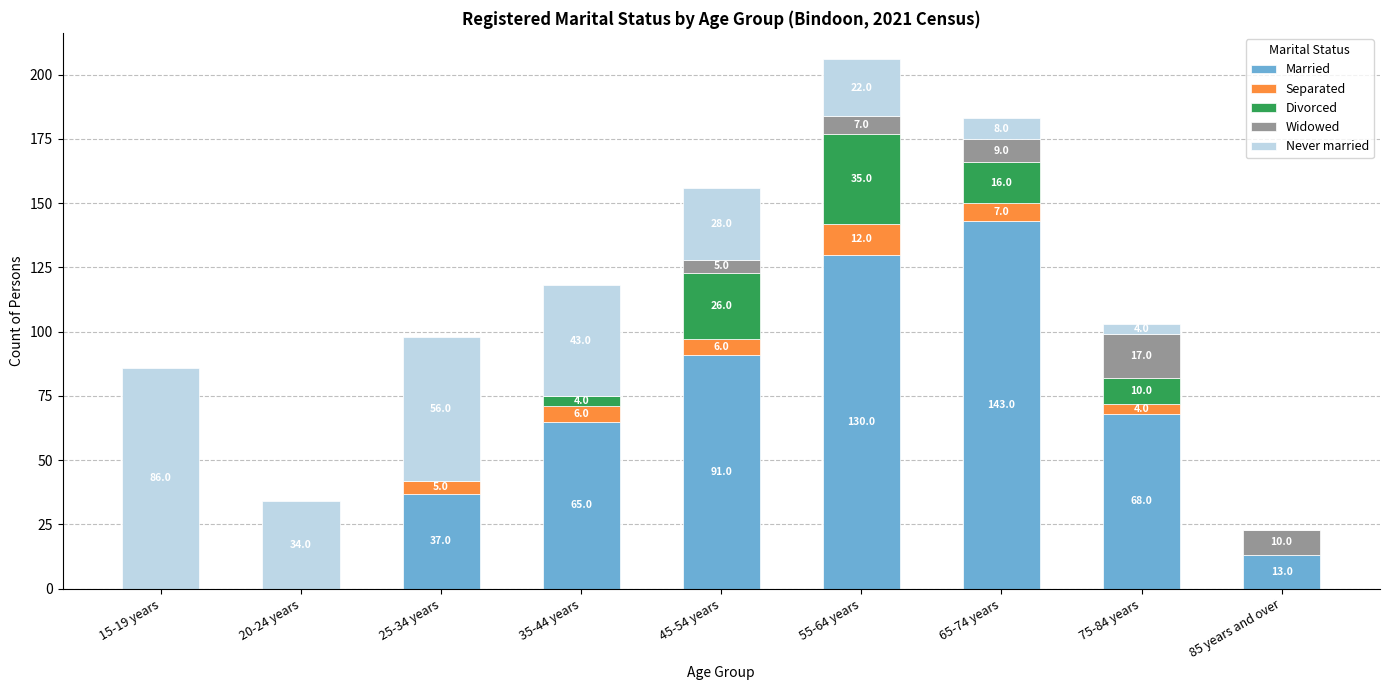

What are all the series names shown in the legend?

Married, Separated, Divorced, Widowed, Never married